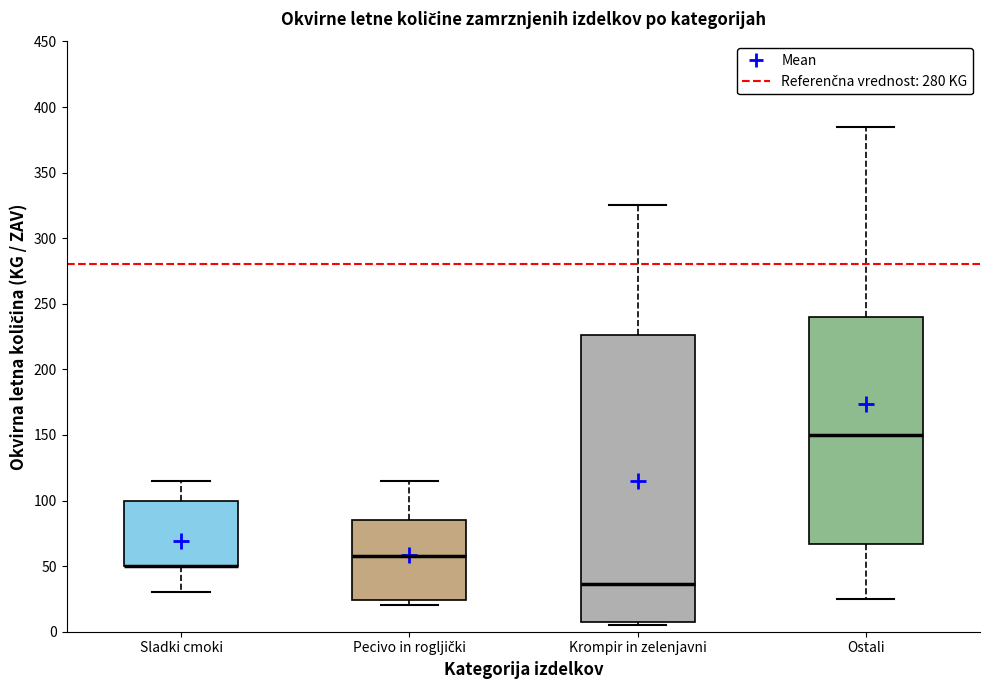

Comparing the boxes themselves (not the whiskers), which one is the tallest?

Krompir in zelenjavni